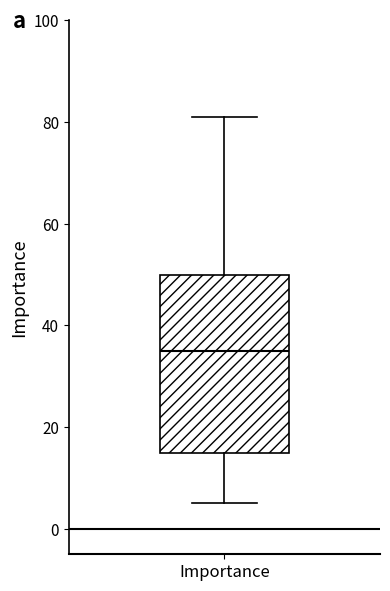

Transcribe this box plot: give where the median line is, the range the box spans, and where the two whiskers end, as read against the y-axis. The values are not printed on the chart, so give them approximately, as read against the axis.

median 36, box 16 to 50, whiskers 6 to 82